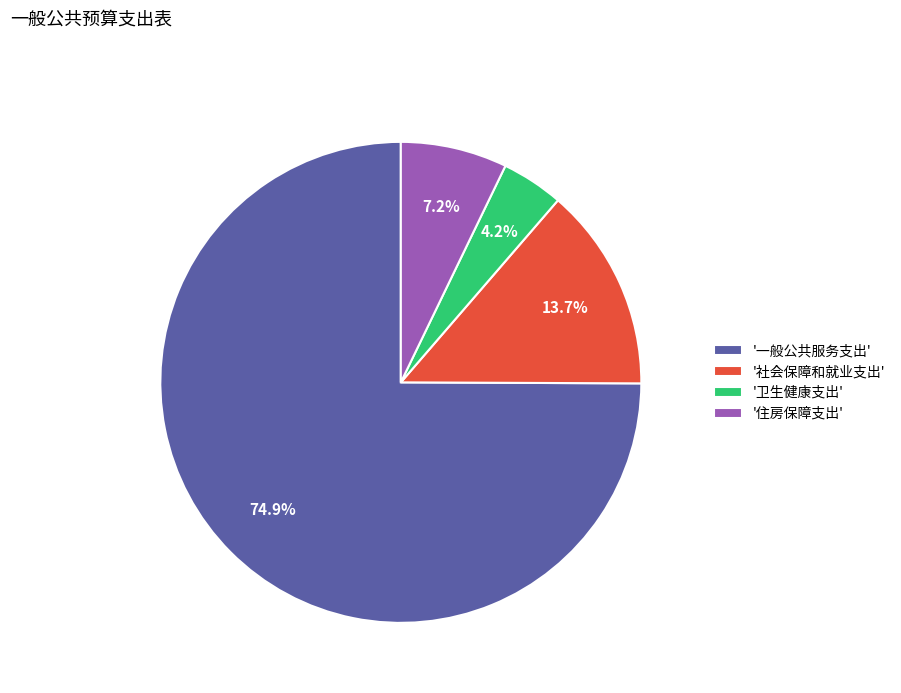

How many slices are in this pie chart?

4